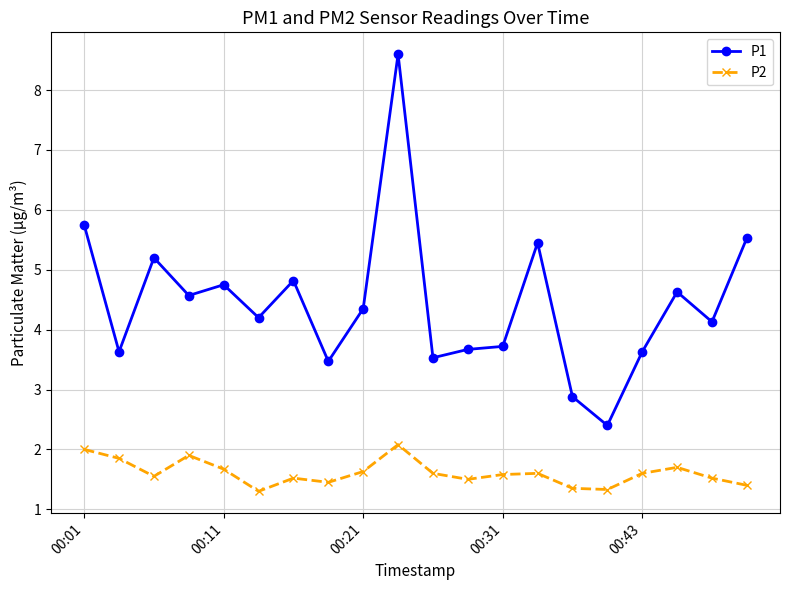

What is the maximum value for P1?

8.6